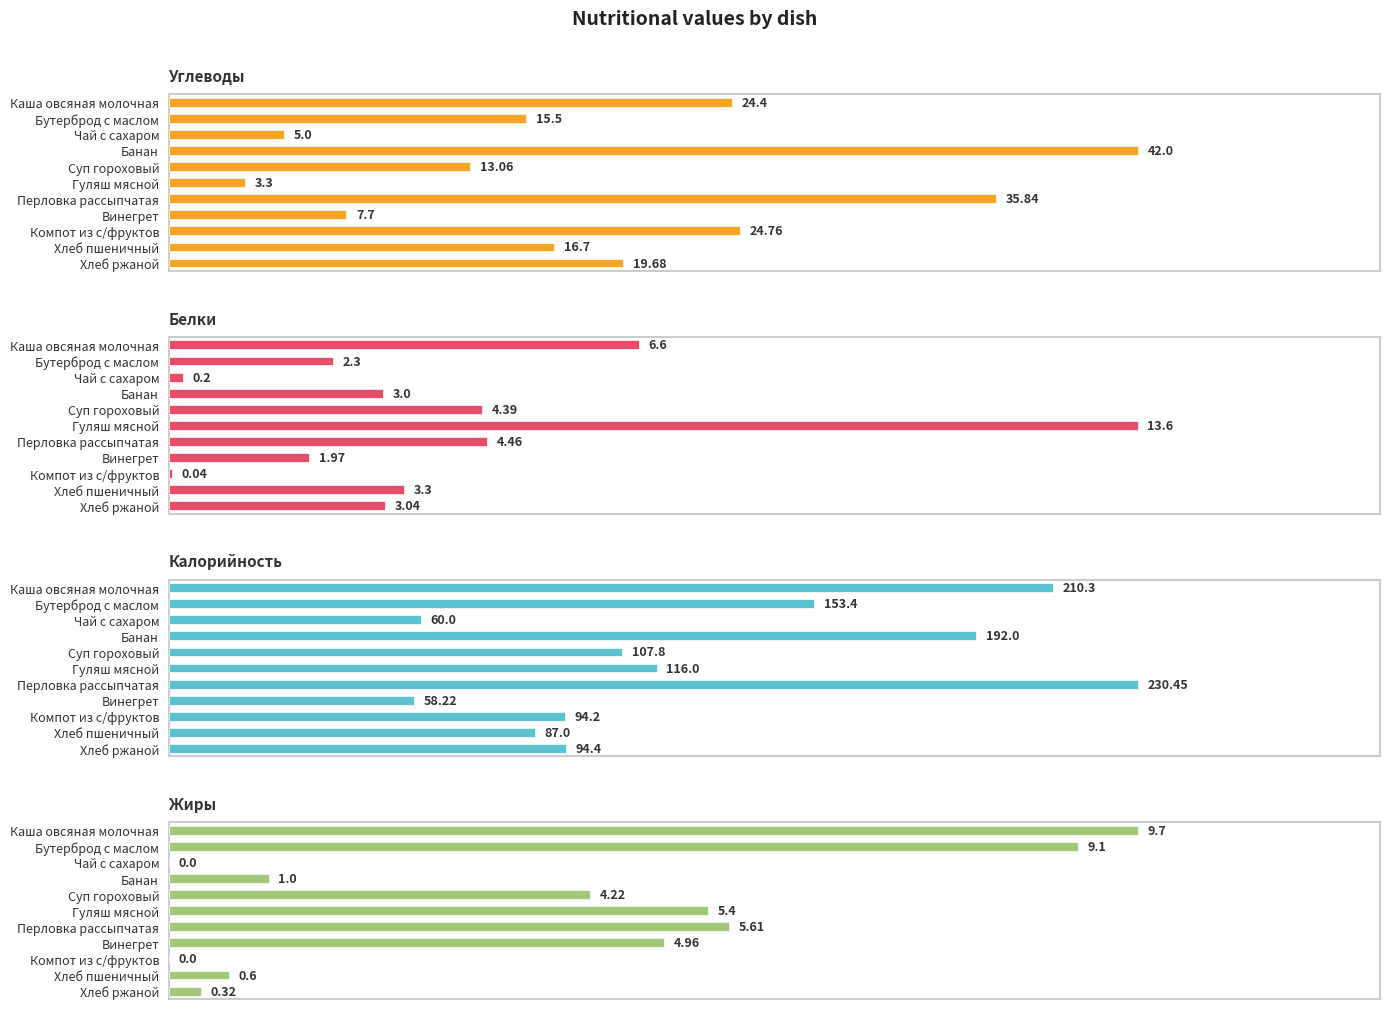

Reading left to right, what are all the values shown in this chart?

Углеводы: 24.4	15.5	5.0	42.0	13.1	3.3	35.8	7.7	24.8	16.7	19.7
Белки: 6.6	2.3	0.2	3.0	4.4	13.6	4.5	2.0	0.0	3.3	3.0
Калорийность: 210.3	153.4	60.0	192.0	107.8	116.0	230.4	58.2	94.2	87.0	94.4
Жиры: 9.7	9.1	0.0	1.0	4.2	5.4	5.6	5.0	0.0	0.6	0.3